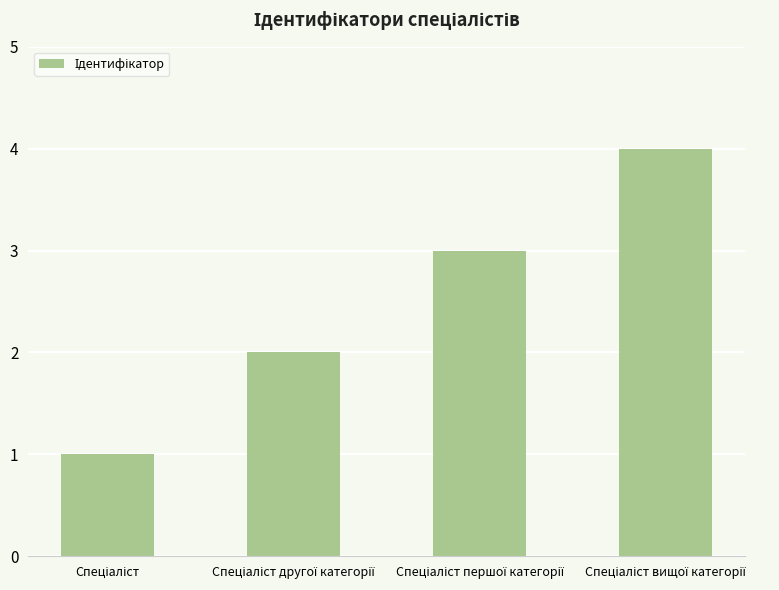

What is the greatest value displayed?

4